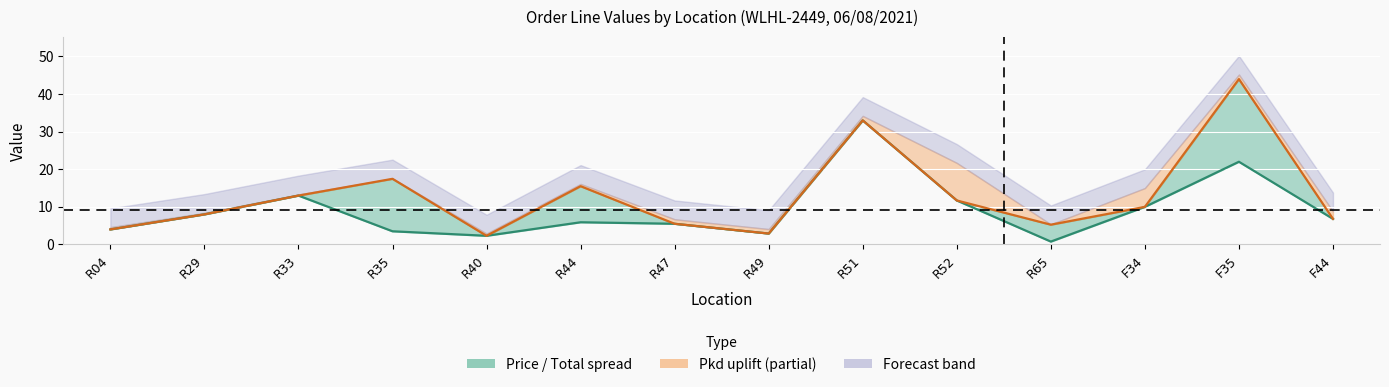

The value of Price at R49 is 1.2. True or false?

False